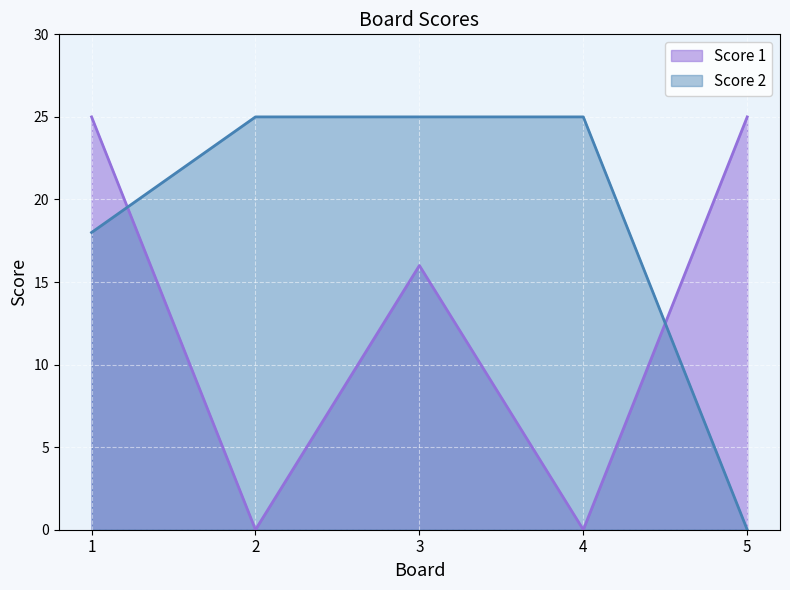

True or false: Score 2 has more than 1 points higher than both neighbors.

False